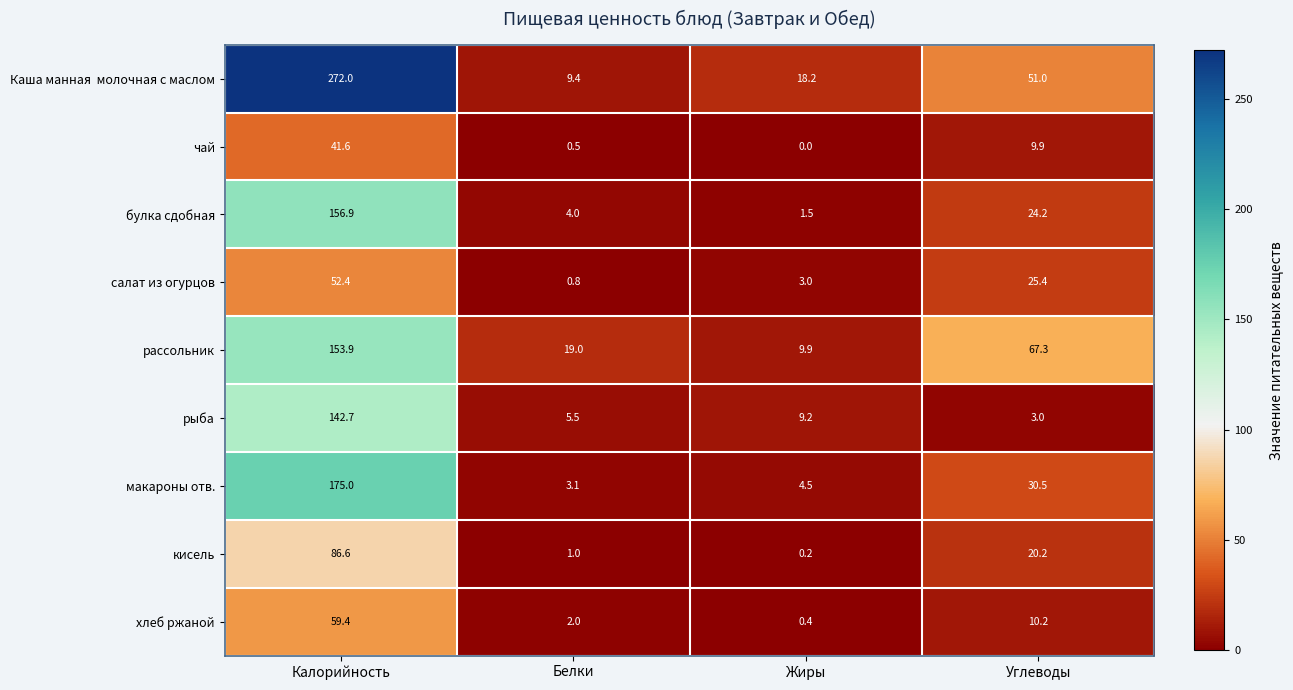

What is the spread (max minus min) of values at Белки?

18.5